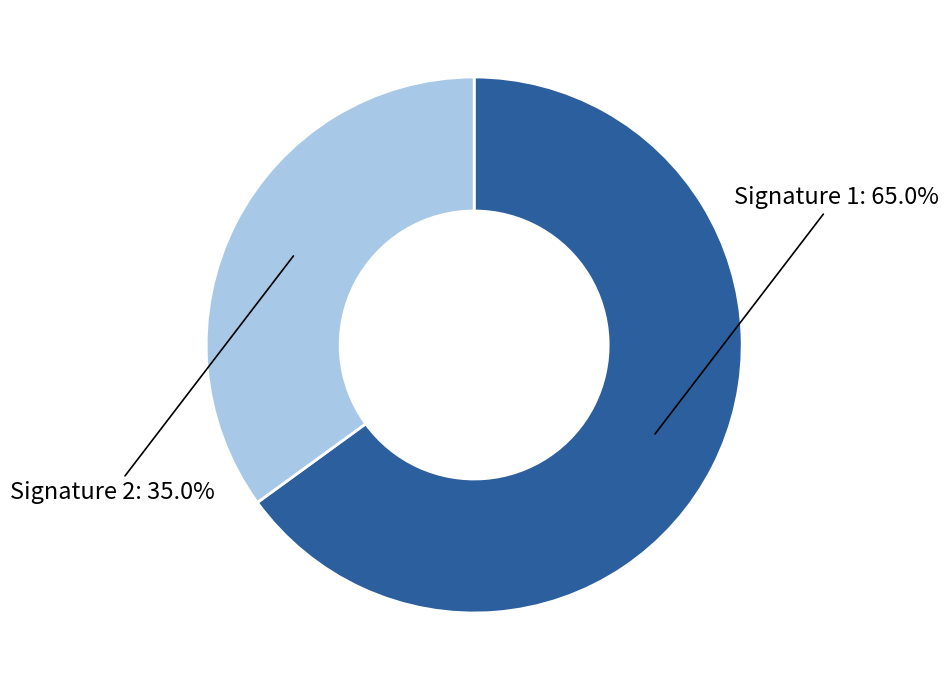

How many slices are in this pie chart?

2